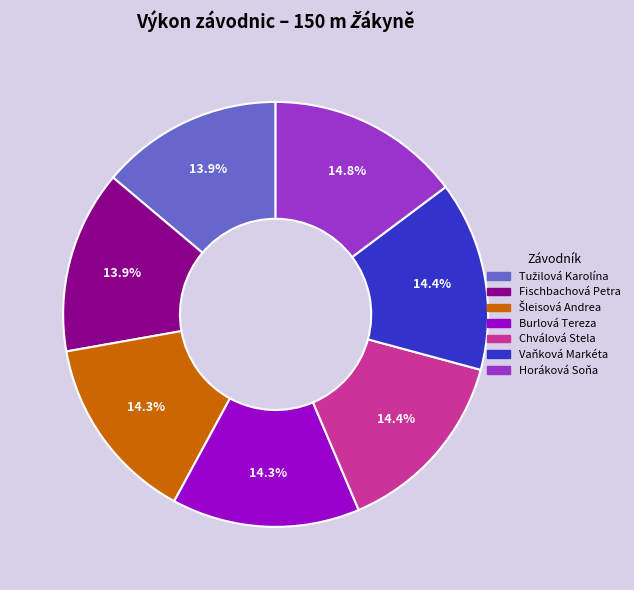

How many segments does this pie chart have?

7